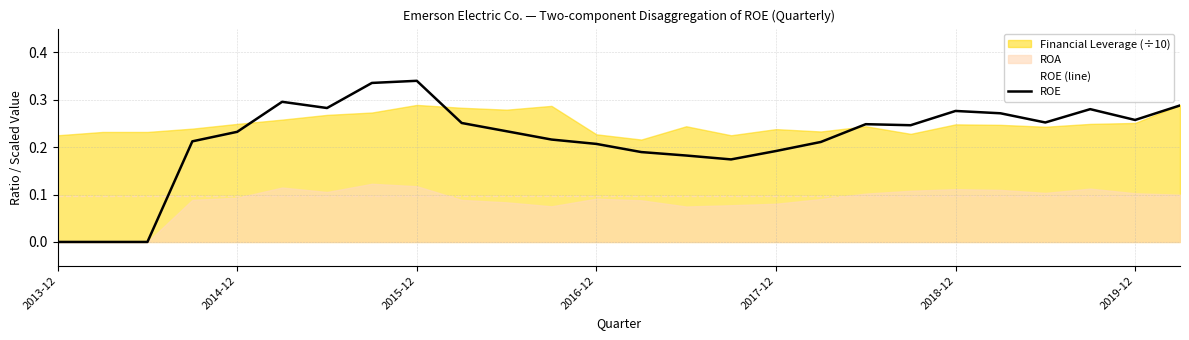

The value of ROE at 2016-12 is 0.3. True or false?

False